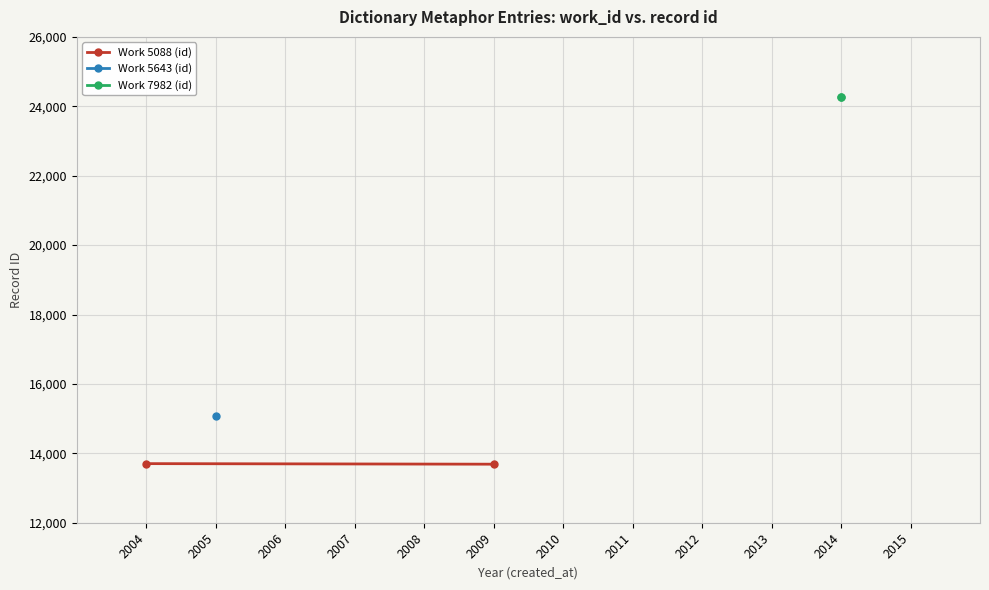

The value of Work 7982 (id) at 2014 is 8479. True or false?

False